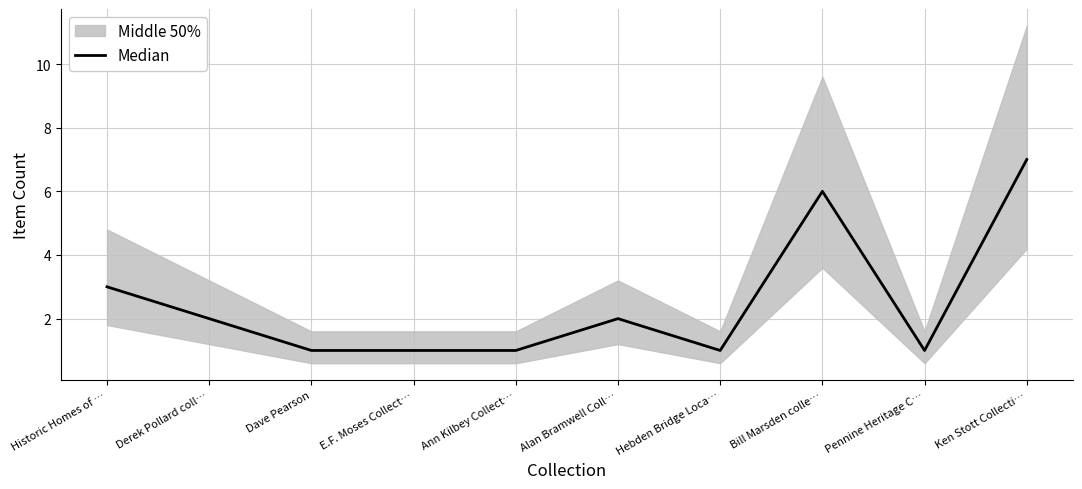

What is the label of the 1st point from the left?

Historic Homes of …